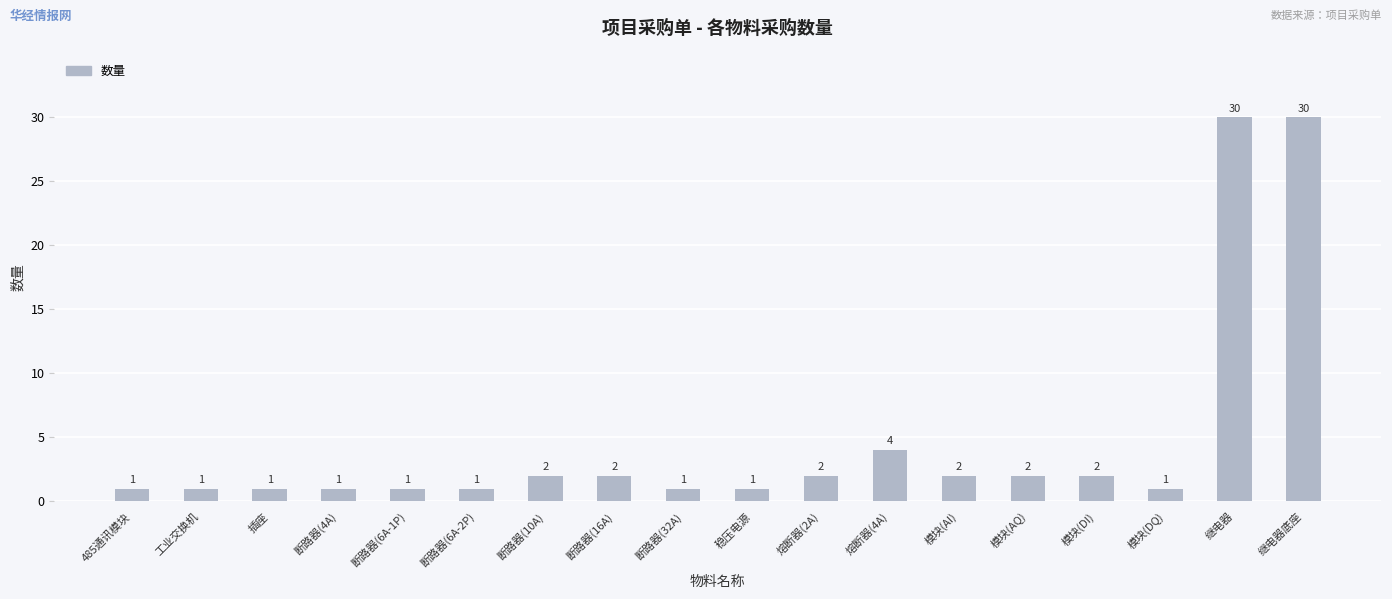

What is the label of the 12th bar from the right?

断路器(10A)